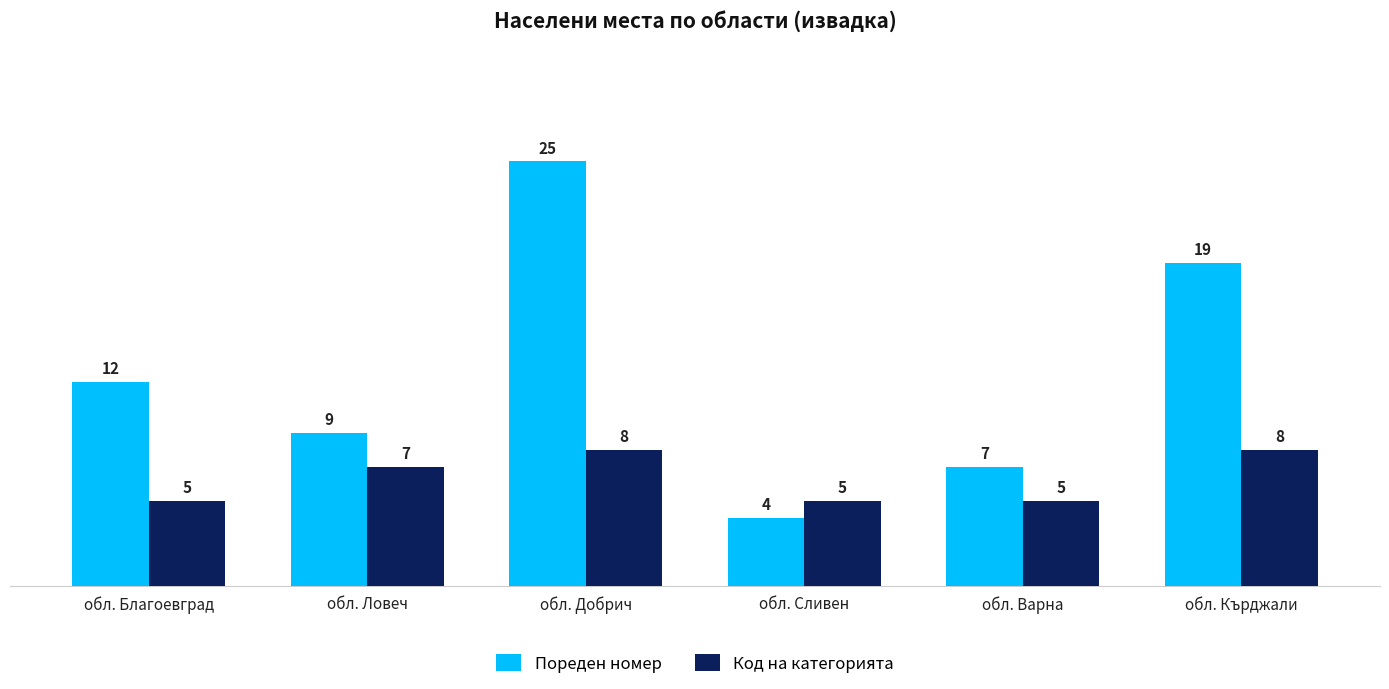

What position from the right is обл. Ловеч?

5